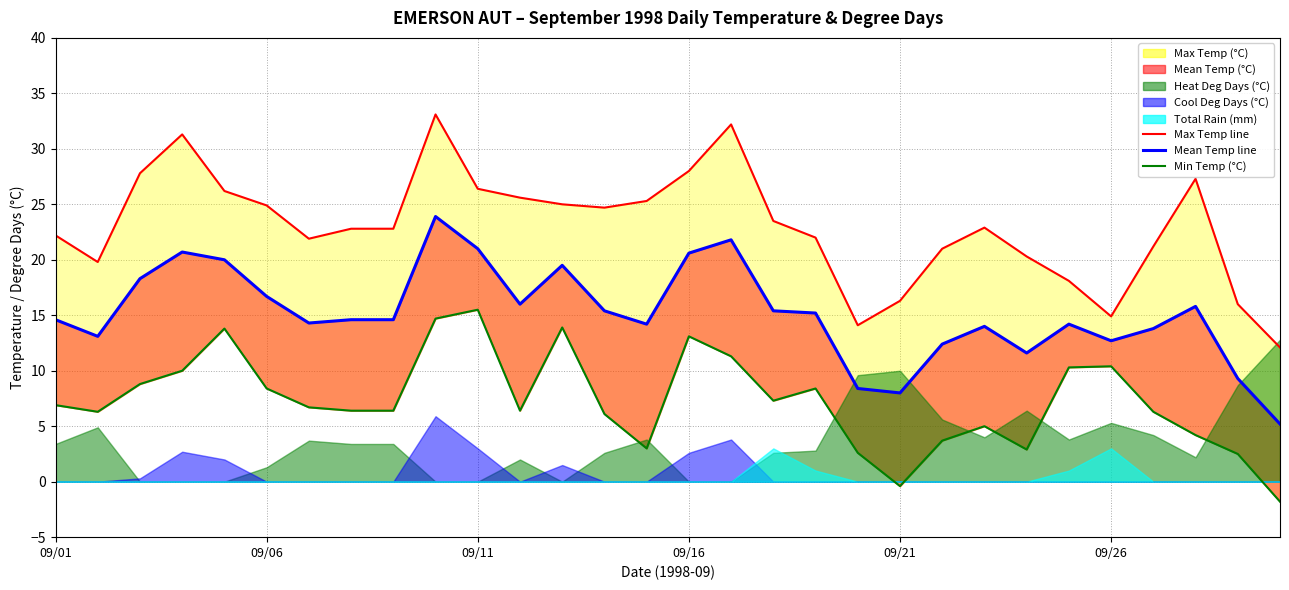

In Mean Temp (°C), how many points are higher than both neighbors (excluding endpoints)?

7